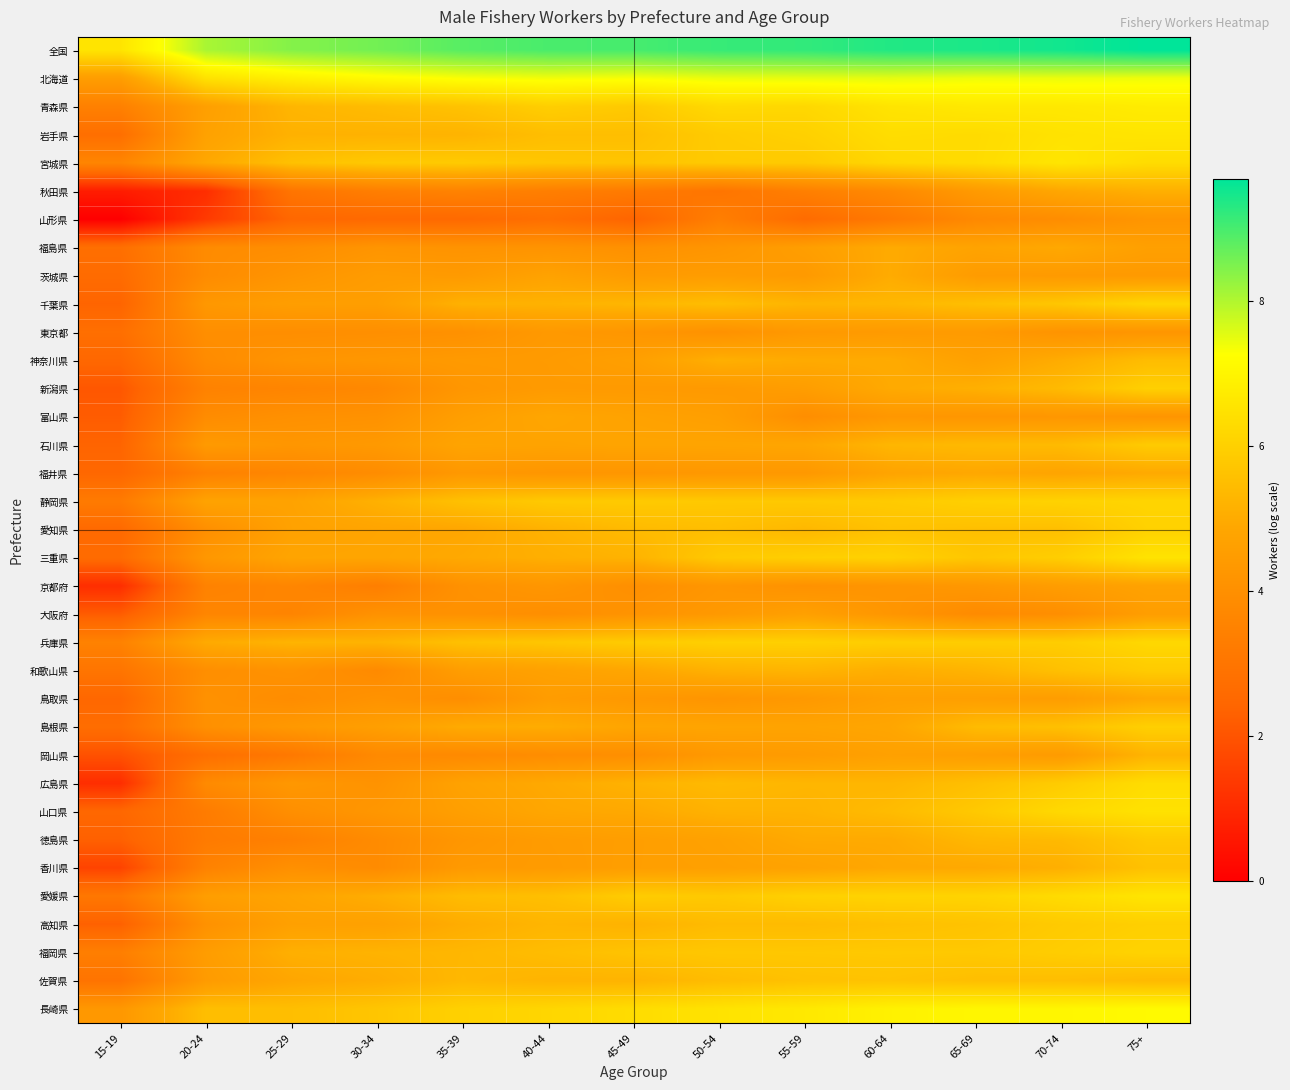

Reading left to right, extract all data points from this chart.

全国: 15-19=6.6	20-24=8.1	25-29=8.4	30-34=8.6	35-39=8.8	40-44=9.0	45-49=9.0	50-54=9.2	55-59=9.2	60-64=9.4	65-69=9.4	70-74=9.5	75+=9.7
北海道: 15-19=4.5	20-24=6.5	25-29=6.9	30-34=7.1	35-39=7.3	40-44=7.4	45-49=7.3	50-54=7.5	55-59=7.5	60-64=7.5	65-69=7.4	70-74=7.4	75+=7.4
青森県: 15-19=3.4	20-24=4.6	25-29=5.3	30-34=5.5	35-39=5.6	40-44=6.0	45-49=5.8	50-54=6.3	55-59=6.2	60-64=6.5	65-69=6.7	70-74=6.7	75+=6.8
岩手県: 15-19=2.8	20-24=4.7	25-29=5.2	30-34=5.2	35-39=5.2	40-44=5.5	45-49=5.5	50-54=5.9	55-59=6.0	60-64=6.4	65-69=6.3	70-74=6.5	75+=6.6
宮城県: 15-19=3.6	20-24=4.9	25-29=5.6	30-34=5.8	35-39=5.8	40-44=5.7	45-49=5.7	50-54=5.8	55-59=5.8	60-64=6.2	65-69=6.3	70-74=6.6	75+=6.3
秋田県: 15-19=0.7	20-24=1.1	25-29=3.0	30-34=3.4	35-39=3.5	40-44=3.4	45-49=3.2	50-54=3.0	55-59=3.4	60-64=3.8	65-69=4.4	70-74=4.9	75+=5.1
山形県: 15-19=0.0	20-24=1.4	25-29=2.5	30-34=2.6	35-39=2.6	40-44=2.8	45-49=2.4	50-54=3.4	55-59=2.6	60-64=3.2	65-69=3.8	70-74=3.9	75+=4.2
福島県: 15-19=2.8	20-24=3.9	25-29=3.9	30-34=4.2	35-39=4.1	40-44=4.2	45-49=4.0	50-54=4.2	55-59=4.6	60-64=5.0	65-69=4.8	70-74=4.9	75+=4.6
茨城県: 15-19=2.6	20-24=3.9	25-29=4.2	30-34=4.5	35-39=4.4	40-44=4.7	45-49=4.4	50-54=4.5	55-59=4.4	60-64=5.0	65-69=4.5	70-74=4.4	75+=4.4
千葉県: 15-19=2.4	20-24=4.3	25-29=4.6	30-34=4.6	35-39=5.2	40-44=5.2	45-49=5.3	50-54=5.5	55-59=5.2	60-64=5.3	65-69=5.5	70-74=5.7	75+=6.1
東京都: 15-19=2.8	20-24=4.0	25-29=4.0	30-34=4.0	35-39=4.1	40-44=4.4	45-49=4.2	50-54=4.1	55-59=4.4	60-64=4.4	65-69=4.4	70-74=4.2	75+=4.2
神奈川県: 15-19=2.5	20-24=3.9	25-29=4.2	30-34=4.3	35-39=4.4	40-44=4.4	45-49=4.6	50-54=5.1	55-59=5.0	60-64=5.0	65-69=4.7	70-74=5.0	75+=5.5
新潟県: 15-19=2.1	20-24=3.5	25-29=3.6	30-34=3.7	35-39=4.3	40-44=4.4	45-49=4.4	50-54=4.4	55-59=4.5	60-64=5.0	65-69=5.1	70-74=5.4	75+=6.0
富山県: 15-19=2.2	20-24=3.9	25-29=4.0	30-34=4.1	35-39=4.6	40-44=4.9	45-49=4.7	50-54=4.6	55-59=4.0	60-64=4.3	65-69=4.2	70-74=4.3	75+=4.2
石川県: 15-19=2.4	20-24=4.4	25-29=4.3	30-34=4.4	35-39=4.8	40-44=4.8	45-49=4.8	50-54=4.8	55-59=4.9	60-64=5.3	65-69=5.4	70-74=5.4	75+=5.9
福井県: 15-19=2.5	20-24=3.5	25-29=3.7	30-34=3.9	35-39=4.3	40-44=4.2	45-49=4.2	50-54=4.3	55-59=4.3	60-64=4.8	65-69=4.9	70-74=4.8	75+=5.0
静岡県: 15-19=3.2	20-24=4.7	25-29=4.7	30-34=5.2	35-39=5.6	40-44=5.8	45-49=5.8	50-54=5.8	55-59=5.8	60-64=5.8	65-69=6.0	70-74=6.1	75+=6.1
愛知県: 15-19=2.6	20-24=4.0	25-29=4.7	30-34=4.8	35-39=4.9	40-44=5.2	45-49=5.4	50-54=5.5	55-59=5.3	60-64=5.6	65-69=5.5	70-74=5.5	75+=6.0
三重県: 15-19=2.6	20-24=4.3	25-29=4.8	30-34=4.8	35-39=4.9	40-44=5.1	45-49=5.2	50-54=5.8	55-59=6.0	60-64=6.0	65-69=5.7	70-74=6.0	75+=6.5
京都府: 15-19=1.1	20-24=3.5	25-29=3.6	30-34=3.4	35-39=4.1	40-44=4.3	45-49=4.0	50-54=4.3	55-59=4.1	60-64=4.2	65-69=4.3	70-74=4.5	75+=4.7
大阪府: 15-19=2.2	20-24=3.6	25-29=3.6	30-34=4.1	35-39=4.1	40-44=4.0	45-49=4.2	50-54=4.4	55-59=4.6	60-64=4.2	65-69=3.8	70-74=4.0	75+=4.5
兵庫県: 15-19=3.5	20-24=5.0	25-29=5.2	30-34=5.2	35-39=5.6	40-44=5.7	45-49=5.9	50-54=6.0	55-59=6.0	60-64=5.9	65-69=5.9	70-74=5.9	75+=6.2
和歌山県: 15-19=3.0	20-24=4.0	25-29=4.1	30-34=3.8	35-39=4.5	40-44=4.7	45-49=4.9	50-54=5.2	55-59=5.3	60-64=5.1	65-69=5.2	70-74=5.6	75+=5.9
鳥取県: 15-19=2.5	20-24=4.1	25-29=3.9	30-34=4.1	35-39=4.0	40-44=4.5	45-49=4.3	50-54=4.2	55-59=4.4	60-64=4.6	65-69=4.6	70-74=4.5	75+=4.9
島根県: 15-19=2.7	20-24=4.0	25-29=4.4	30-34=4.6	35-39=5.0	40-44=5.0	45-49=4.8	50-54=4.8	55-59=4.8	60-64=4.8	65-69=5.4	70-74=5.6	75+=6.0
岡山県: 15-19=1.9	20-24=2.8	25-29=3.1	30-34=3.8	35-39=3.8	40-44=3.9	45-49=4.0	50-54=4.4	55-59=4.5	60-64=4.7	65-69=4.6	70-74=4.4	75+=5.2
広島県: 15-19=1.1	20-24=3.8	25-29=4.3	30-34=4.1	35-39=4.7	40-44=4.9	45-49=5.2	50-54=5.4	55-59=5.3	60-64=5.3	65-69=5.6	70-74=5.9	75+=6.3
山口県: 15-19=2.5	20-24=3.3	25-29=4.0	30-34=4.3	35-39=4.6	40-44=4.9	45-49=4.9	50-54=5.2	55-59=5.2	60-64=5.4	65-69=5.8	70-74=6.2	75+=6.5
徳島県: 15-19=2.3	20-24=3.2	25-29=3.4	30-34=3.9	35-39=4.3	40-44=4.5	45-49=4.6	50-54=4.7	55-59=5.0	60-64=5.0	65-69=5.3	70-74=5.4	75+=5.8
香川県: 15-19=1.6	20-24=3.5	25-29=4.0	30-34=3.9	35-39=4.4	40-44=4.4	45-49=4.6	50-54=4.6	55-59=4.7	60-64=4.9	65-69=4.9	70-74=5.1	75+=5.6
愛媛県: 15-19=3.1	20-24=4.6	25-29=4.8	30-34=5.1	35-39=5.5	40-44=5.5	45-49=5.9	50-54=5.8	55-59=6.0	60-64=6.1	65-69=6.1	70-74=6.3	75+=6.6
高知県: 15-19=2.3	20-24=4.1	25-29=4.6	30-34=4.7	35-39=5.0	40-44=5.3	45-49=5.2	50-54=5.4	55-59=5.4	60-64=5.6	65-69=5.6	70-74=5.8	75+=6.0
福岡県: 15-19=3.4	20-24=4.5	25-29=5.1	30-34=5.2	35-39=5.3	40-44=5.5	45-49=5.7	50-54=5.8	55-59=5.8	60-64=5.8	65-69=5.8	70-74=5.9	75+=6.1
佐賀県: 15-19=2.9	20-24=4.4	25-29=4.9	30-34=5.0	35-39=5.3	40-44=5.2	45-49=5.2	50-54=5.5	55-59=5.6	60-64=5.6	65-69=5.5	70-74=5.5	75+=5.4
長崎県: 15-19=4.3	20-24=5.5	25-29=5.5	30-34=5.7	35-39=6.0	40-44=6.2	45-49=6.3	50-54=6.5	55-59=6.7	60-64=6.9	65-69=7.0	70-74=7.0	75+=7.1